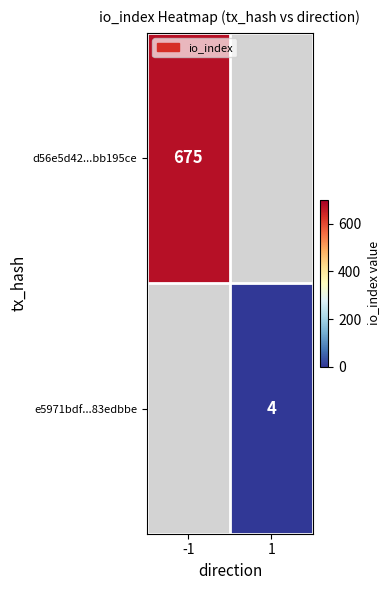

True or false: e5971bdf...83edbbe has a value of 2 at 1.

False